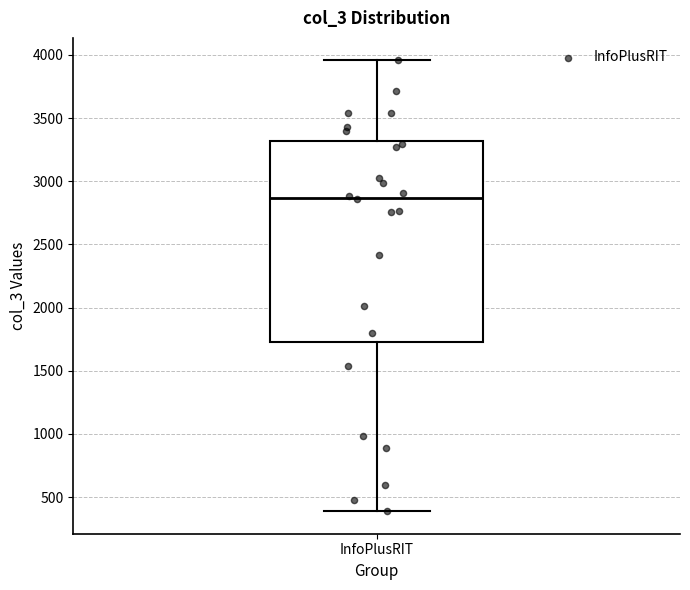

Read this box plot against the y-axis: the position of the median line, the range covered by the box, and the ends of both whiskers. The values are not printed on the chart, so give them approximately, as read against the axis.

median 2850, box 1750 to 3300, whiskers 400 to 3950